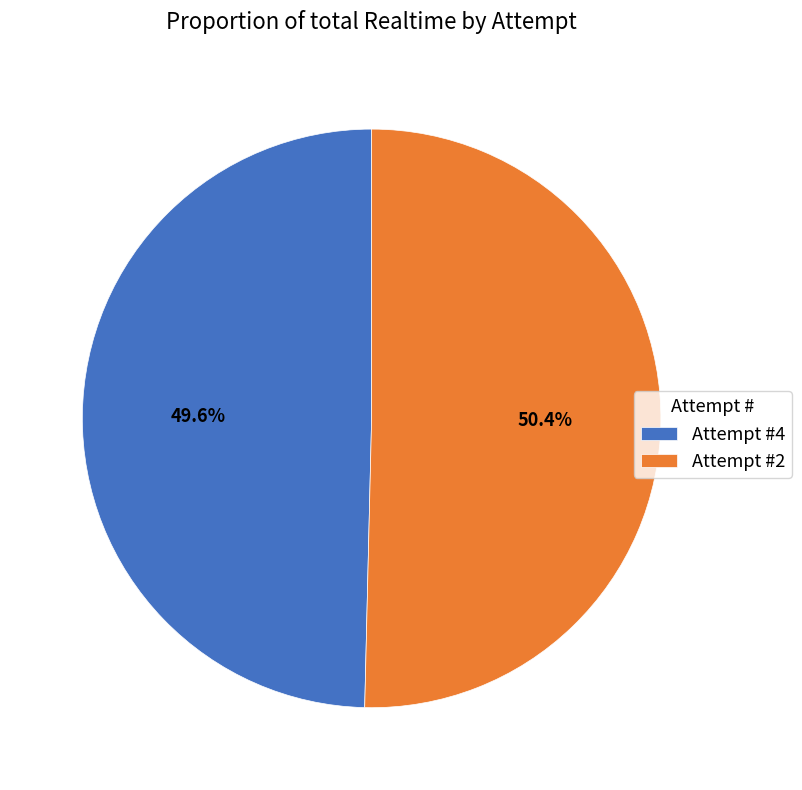

Which has a higher value, Attempt #4 or Attempt #2?

Attempt #2